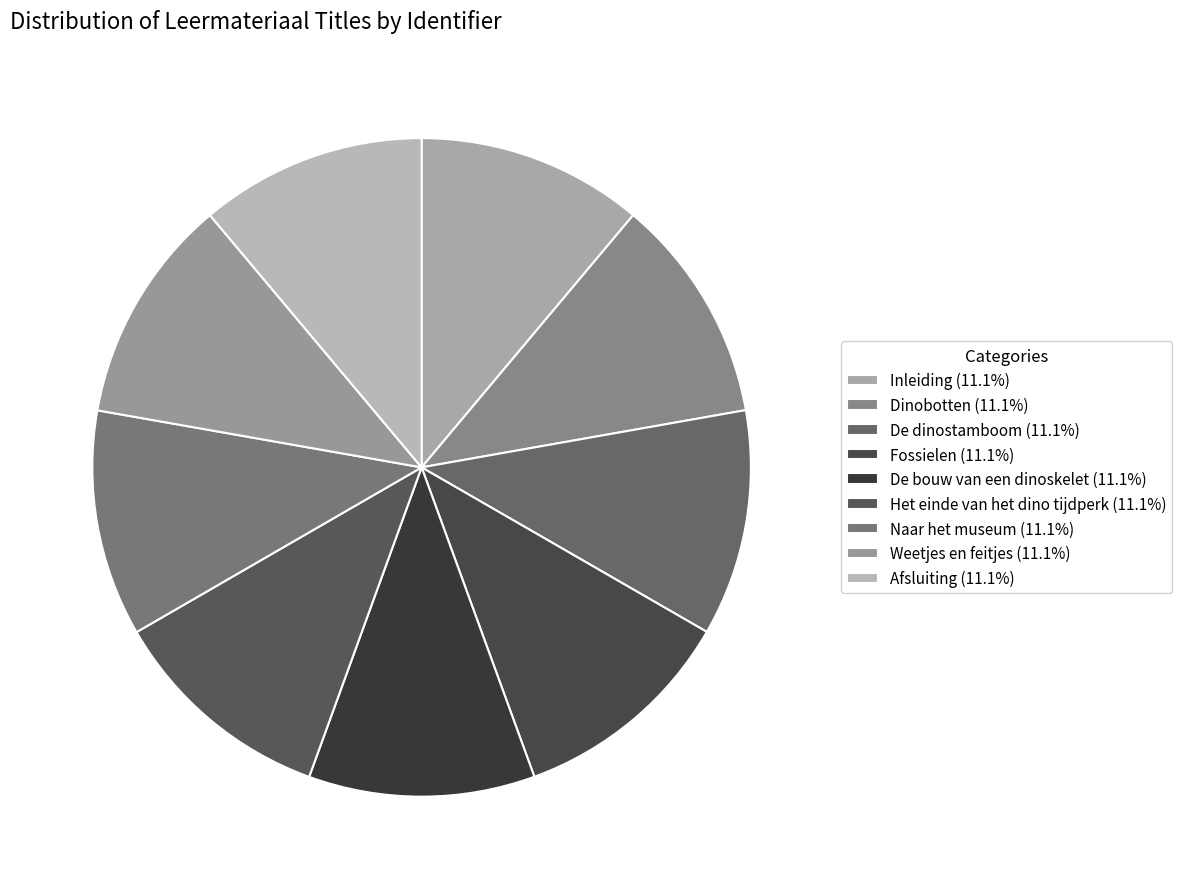

True or false: Inleiding accounts for 11% of the total.

True